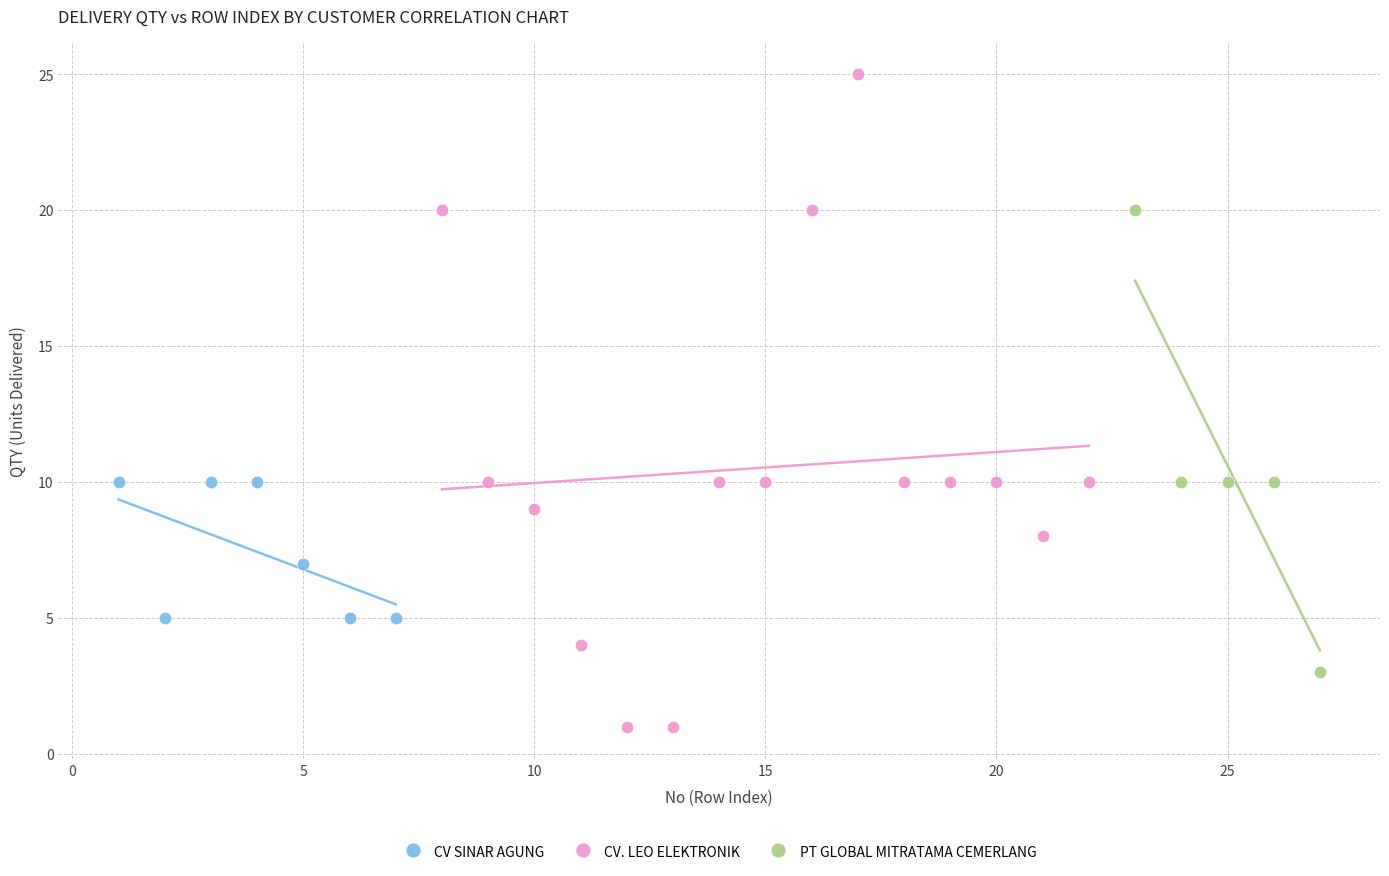

Which series reaches the maximum Y coordinate?

CV. LEO ELEKTRONIK